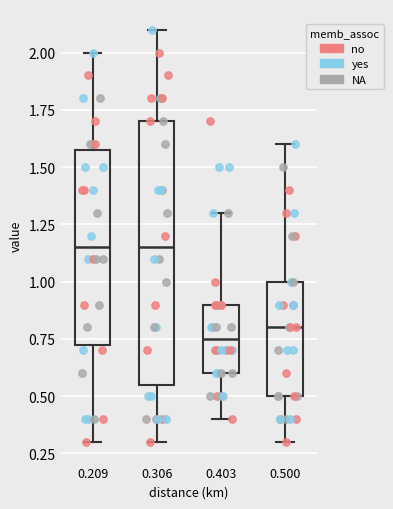

Where is the lower edge of the box at x = 0.403 on the y-axis? The values are not printed on the chart, so give them approximately, as read against the axis.

0.60